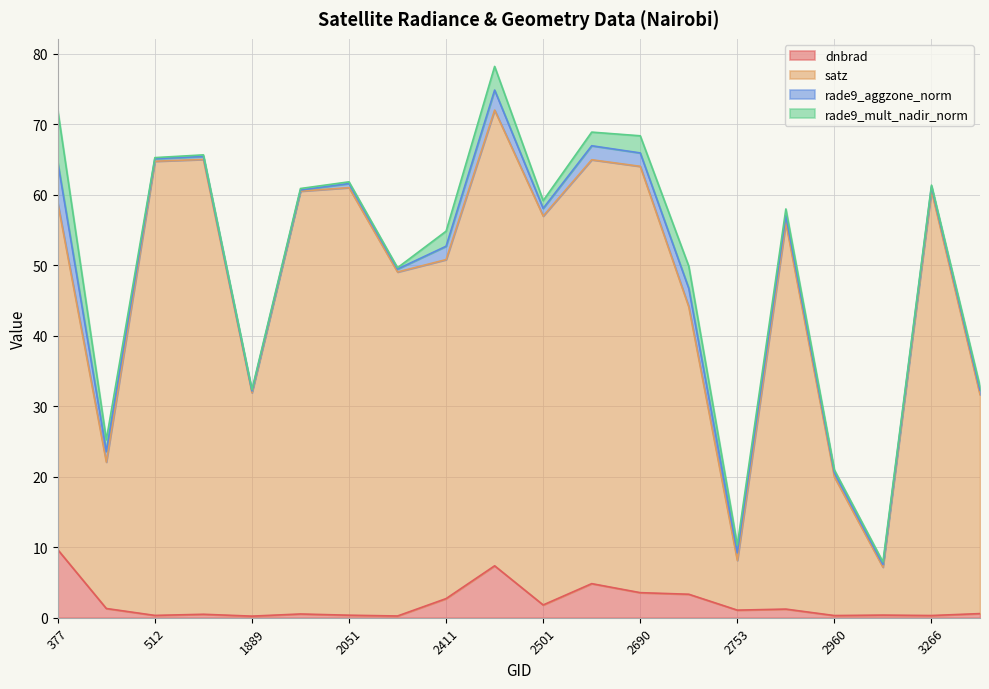

What is the maximum value for dnbrad?

9.6